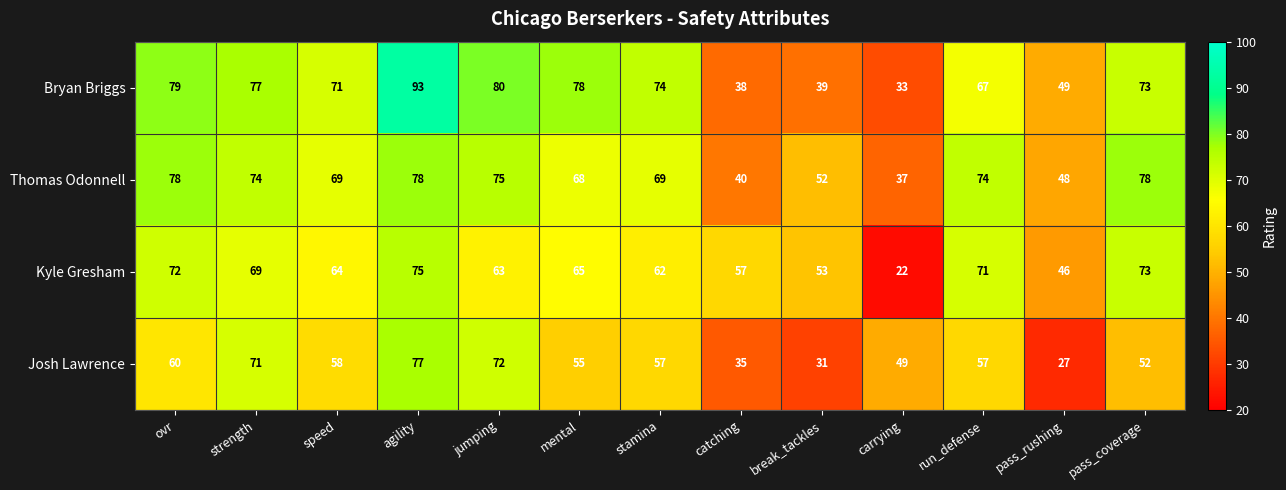

Is the value of Bryan Briggs at stamina greater than the value of Josh Lawrence at mental?

Yes